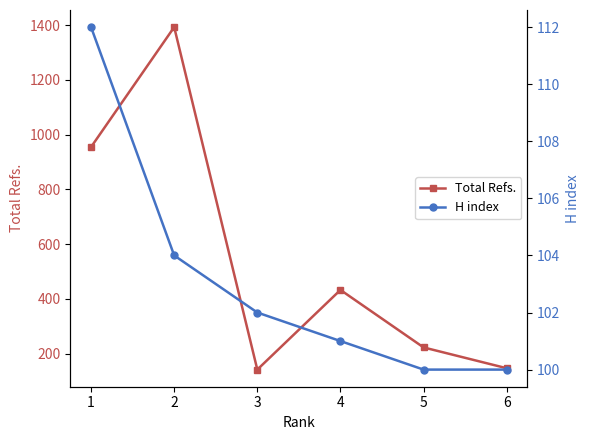

What is the maximum value for H index?

112